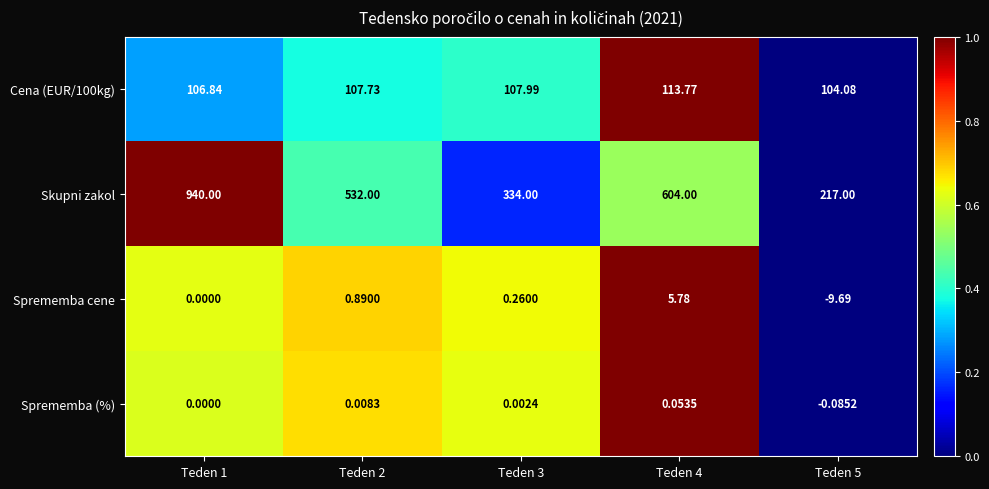

Which series changed the most between Teden 2 and Teden 3?

Skupni zakol